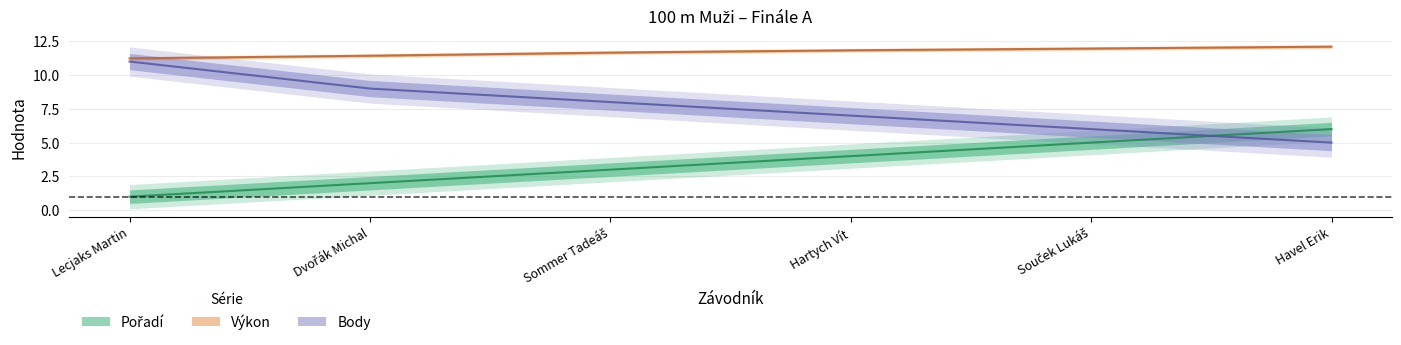

What is the total value across all series at Havel Erik?

23.1